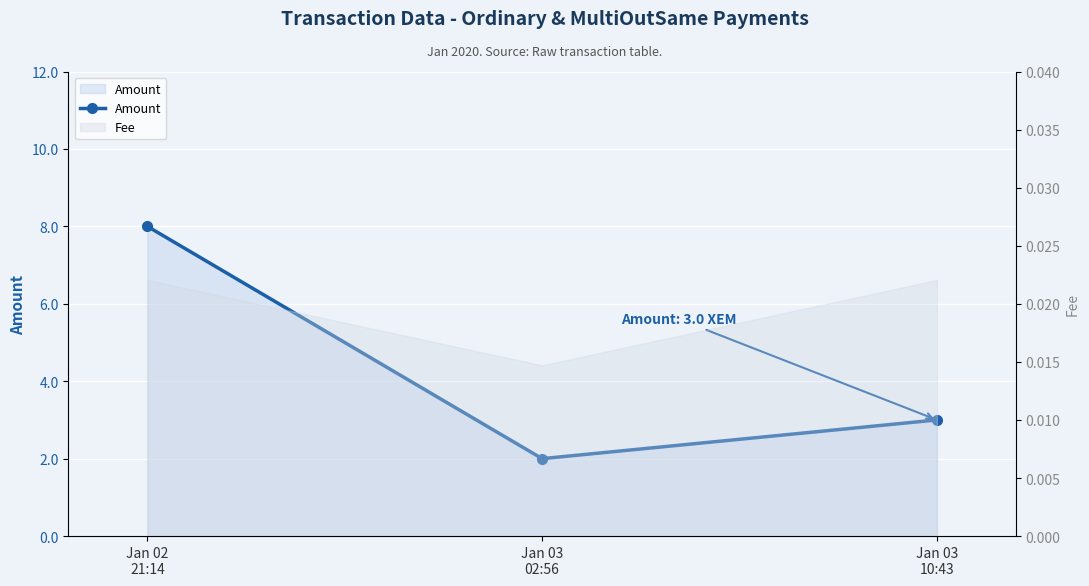

Approximately how many times larger is the value at Jan 03
10:43 compared to Jan 03
02:56?

1.5